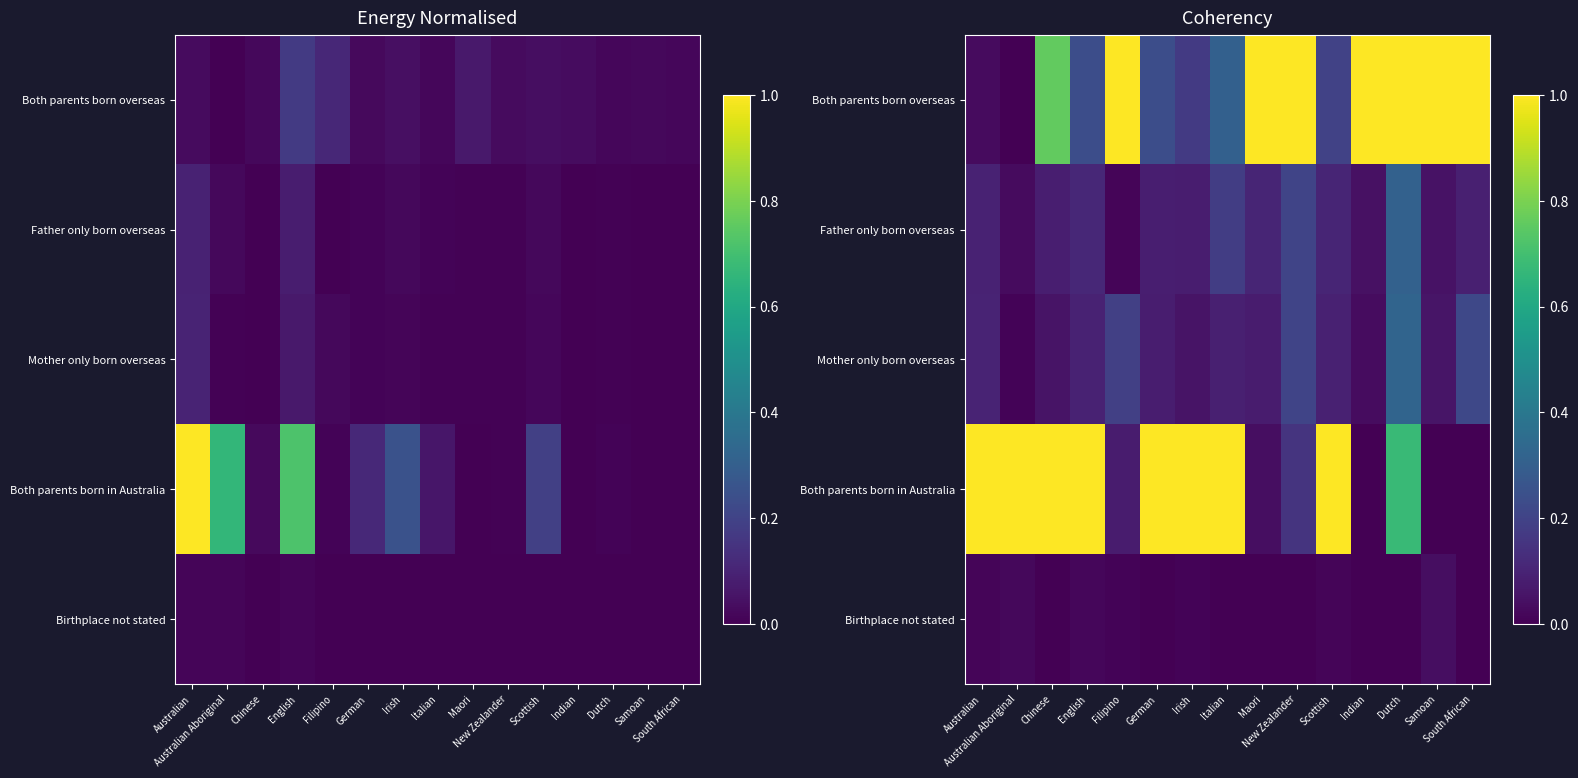

How many data points does each series have?

15